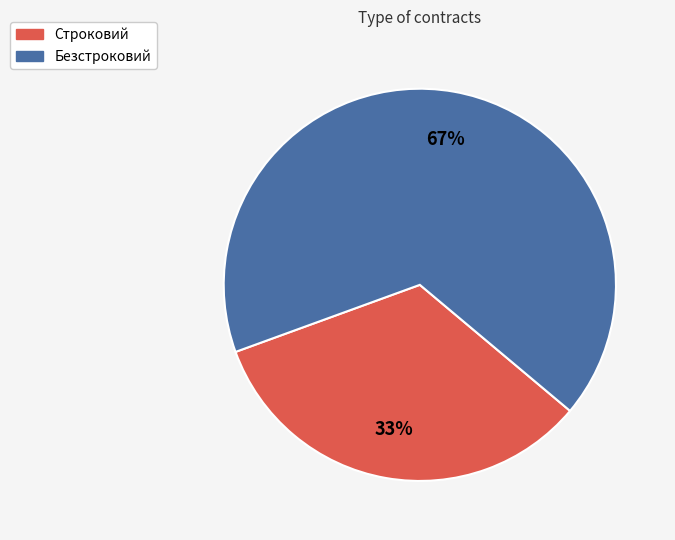

What is the ratio of the value at Строковий to the value at Безстроковий?

0.5